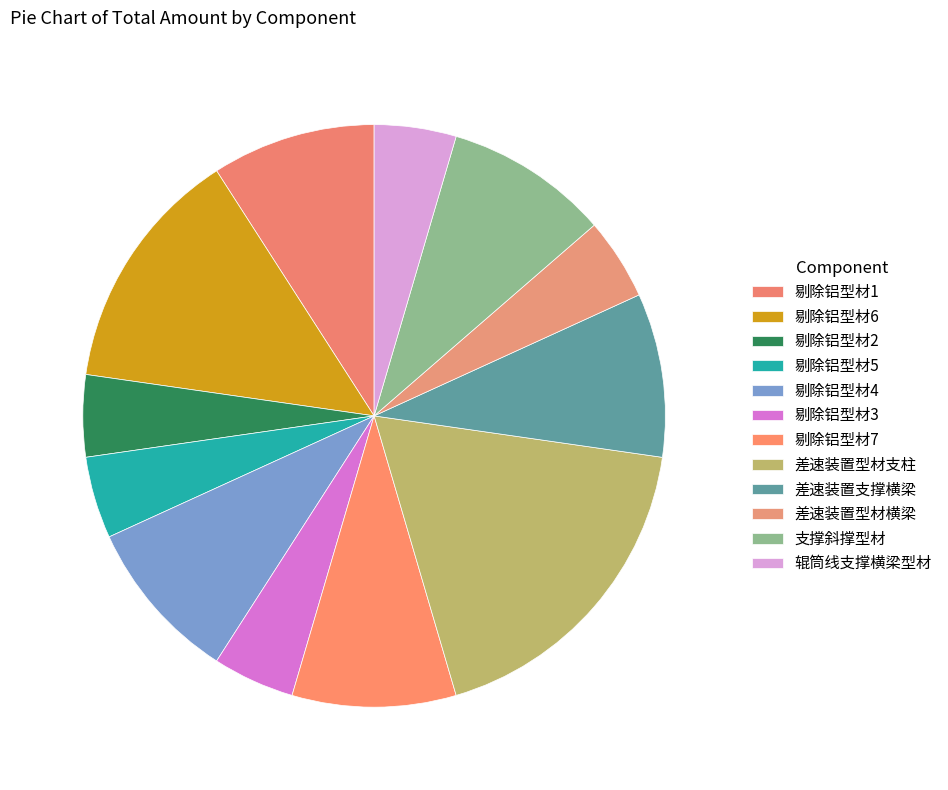

True or false: 剔除铝型材5 accounts for 5% of the total.

True